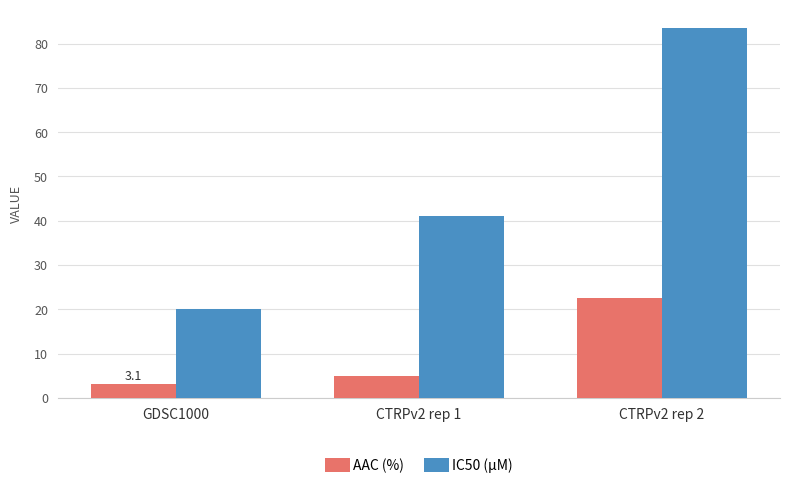

Count the number of categories in the chart.

3